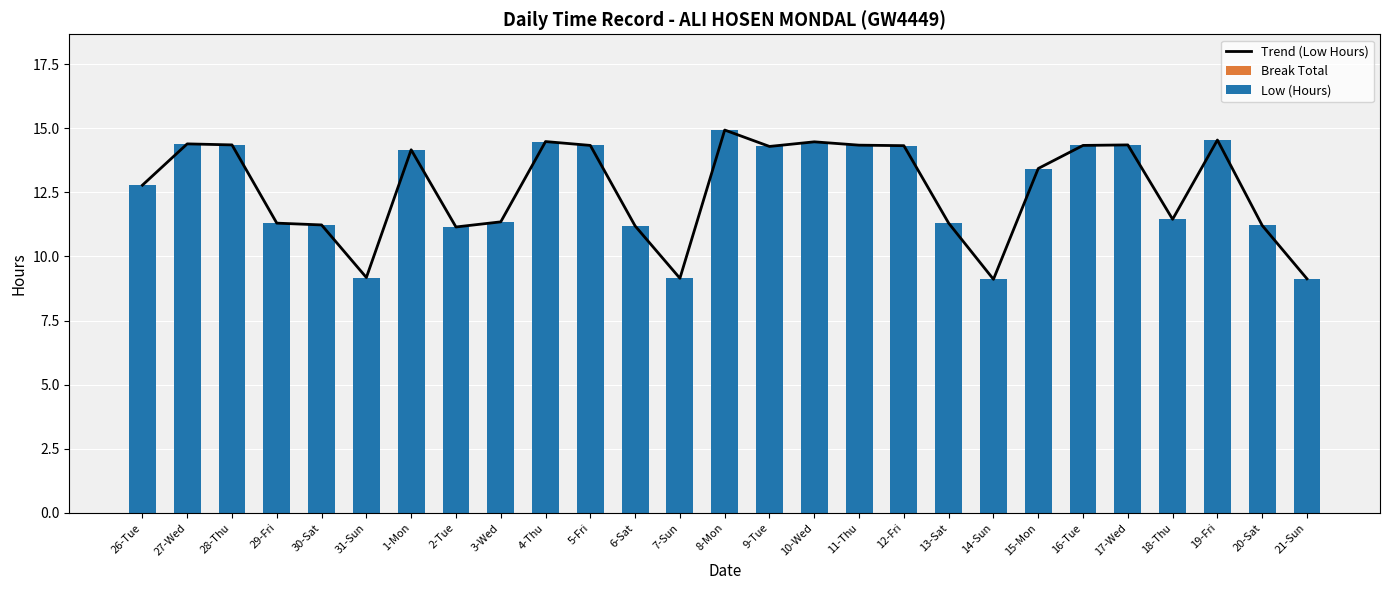

Where does the Low (Hours) series first go above 13?

27-Wed